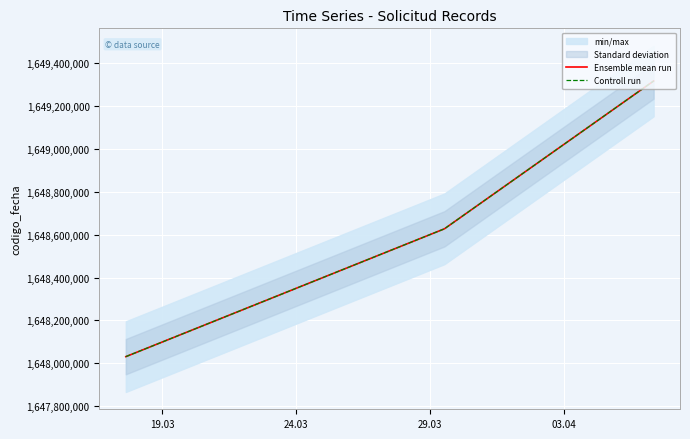

Which series has the largest total across all categories?

Ensemble mean run